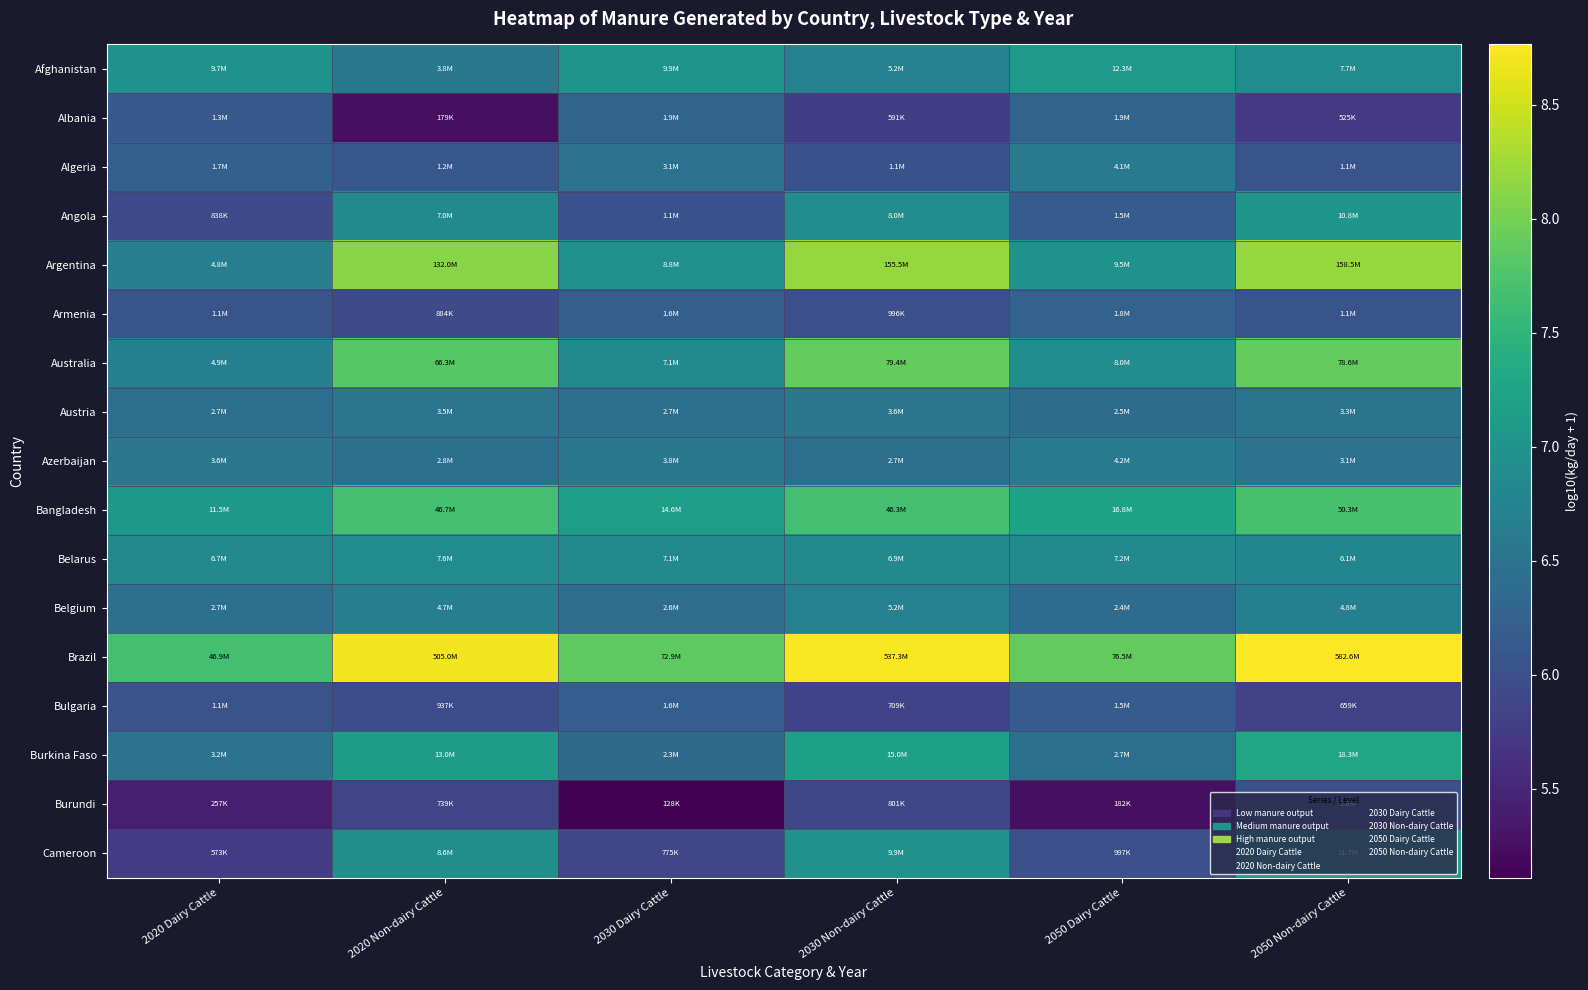

Reading left to right, extract all data points from this chart.

Afghanistan: 2020 Dairy Cattle=7.0	2020 Non-dairy Cattle=6.6	2030 Dairy Cattle=7.0	2030 Non-dairy Cattle=6.7	2050 Dairy Cattle=7.1	2050 Non-dairy Cattle=6.9
Albania: 2020 Dairy Cattle=6.1	2020 Non-dairy Cattle=5.3	2030 Dairy Cattle=6.3	2030 Non-dairy Cattle=5.8	2050 Dairy Cattle=6.3	2050 Non-dairy Cattle=5.7
Algeria: 2020 Dairy Cattle=6.2	2020 Non-dairy Cattle=6.1	2030 Dairy Cattle=6.5	2030 Non-dairy Cattle=6.0	2050 Dairy Cattle=6.6	2050 Non-dairy Cattle=6.1
Angola: 2020 Dairy Cattle=5.9	2020 Non-dairy Cattle=6.8	2030 Dairy Cattle=6.0	2030 Non-dairy Cattle=6.9	2050 Dairy Cattle=6.2	2050 Non-dairy Cattle=7.0
Argentina: 2020 Dairy Cattle=6.7	2020 Non-dairy Cattle=8.1	2030 Dairy Cattle=6.9	2030 Non-dairy Cattle=8.2	2050 Dairy Cattle=7.0	2050 Non-dairy Cattle=8.2
Armenia: 2020 Dairy Cattle=6.1	2020 Non-dairy Cattle=5.9	2030 Dairy Cattle=6.2	2030 Non-dairy Cattle=6.0	2050 Dairy Cattle=6.3	2050 Non-dairy Cattle=6.1
Australia: 2020 Dairy Cattle=6.7	2020 Non-dairy Cattle=7.8	2030 Dairy Cattle=6.9	2030 Non-dairy Cattle=7.9	2050 Dairy Cattle=6.9	2050 Non-dairy Cattle=7.9
Austria: 2020 Dairy Cattle=6.4	2020 Non-dairy Cattle=6.5	2030 Dairy Cattle=6.4	2030 Non-dairy Cattle=6.6	2050 Dairy Cattle=6.4	2050 Non-dairy Cattle=6.5
Azerbaijan: 2020 Dairy Cattle=6.6	2020 Non-dairy Cattle=6.5	2030 Dairy Cattle=6.6	2030 Non-dairy Cattle=6.4	2050 Dairy Cattle=6.6	2050 Non-dairy Cattle=6.5
Bangladesh: 2020 Dairy Cattle=7.1	2020 Non-dairy Cattle=7.7	2030 Dairy Cattle=7.2	2030 Non-dairy Cattle=7.7	2050 Dairy Cattle=7.2	2050 Non-dairy Cattle=7.7
Belarus: 2020 Dairy Cattle=6.8	2020 Non-dairy Cattle=6.9	2030 Dairy Cattle=6.8	2030 Non-dairy Cattle=6.8	2050 Dairy Cattle=6.9	2050 Non-dairy Cattle=6.8
Belgium: 2020 Dairy Cattle=6.4	2020 Non-dairy Cattle=6.7	2030 Dairy Cattle=6.4	2030 Non-dairy Cattle=6.7	2050 Dairy Cattle=6.4	2050 Non-dairy Cattle=6.7
Brazil: 2020 Dairy Cattle=7.7	2020 Non-dairy Cattle=8.7	2030 Dairy Cattle=7.9	2030 Non-dairy Cattle=8.7	2050 Dairy Cattle=7.9	2050 Non-dairy Cattle=8.8
Bulgaria: 2020 Dairy Cattle=6.0	2020 Non-dairy Cattle=6.0	2030 Dairy Cattle=6.2	2030 Non-dairy Cattle=5.9	2050 Dairy Cattle=6.2	2050 Non-dairy Cattle=5.8
Burkina Faso: 2020 Dairy Cattle=6.5	2020 Non-dairy Cattle=7.1	2030 Dairy Cattle=6.4	2030 Non-dairy Cattle=7.2	2050 Dairy Cattle=6.4	2050 Non-dairy Cattle=7.3
Burundi: 2020 Dairy Cattle=5.4	2020 Non-dairy Cattle=5.9	2030 Dairy Cattle=5.1	2030 Non-dairy Cattle=5.9	2050 Dairy Cattle=5.3	2050 Non-dairy Cattle=6.0
Cameroon: 2020 Dairy Cattle=5.8	2020 Non-dairy Cattle=6.9	2030 Dairy Cattle=5.9	2030 Non-dairy Cattle=7.0	2050 Dairy Cattle=6.0	2050 Non-dairy Cattle=7.1